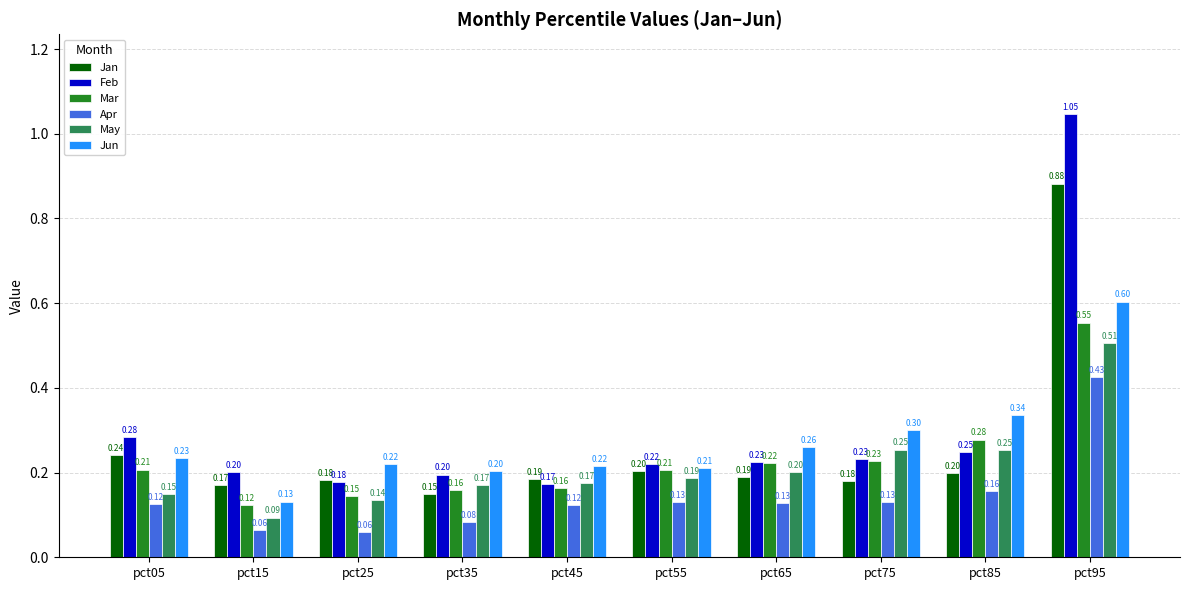

Count the Jan values in the range 0 to 1.

10